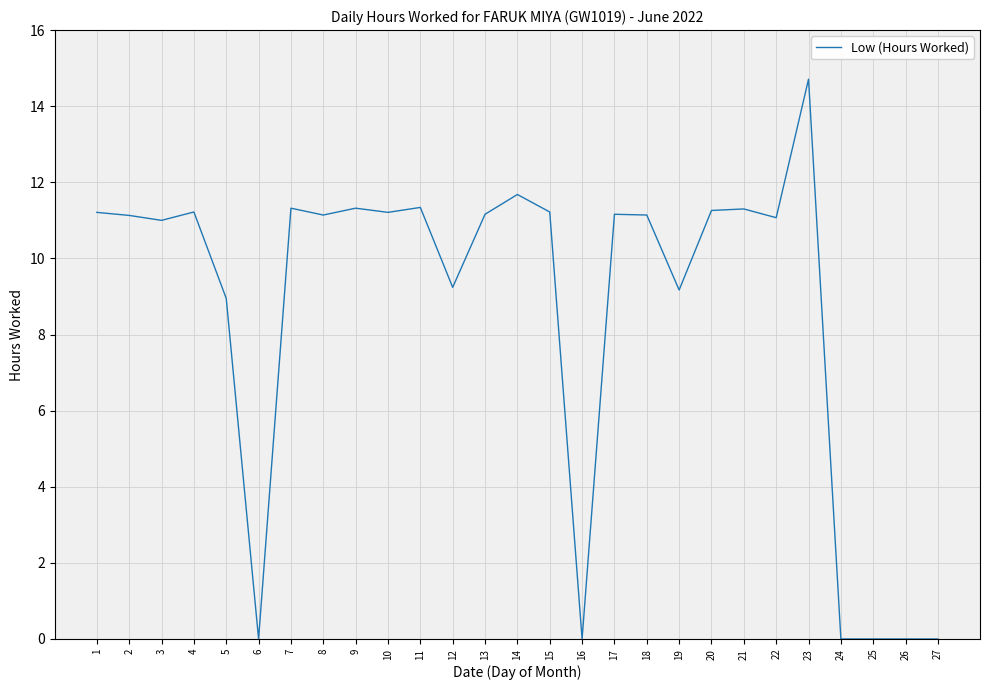

What is the average value?

8.6